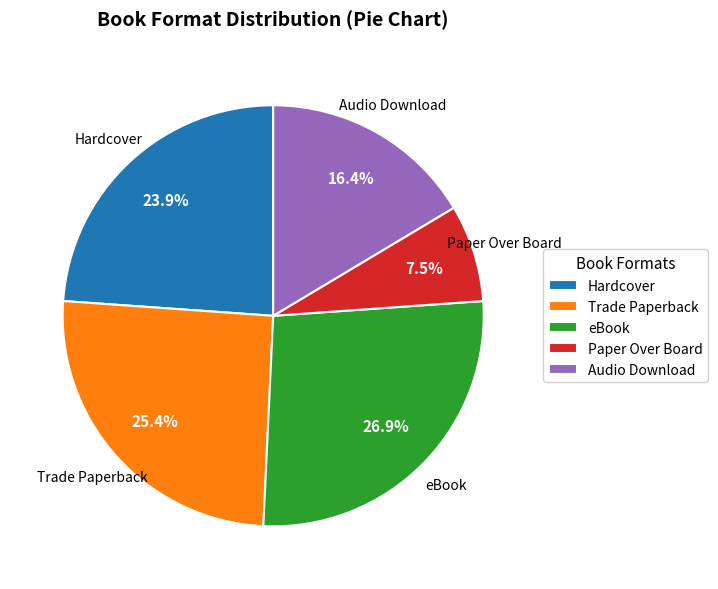

Is it true that Audio Download is 16% of the pie?

True